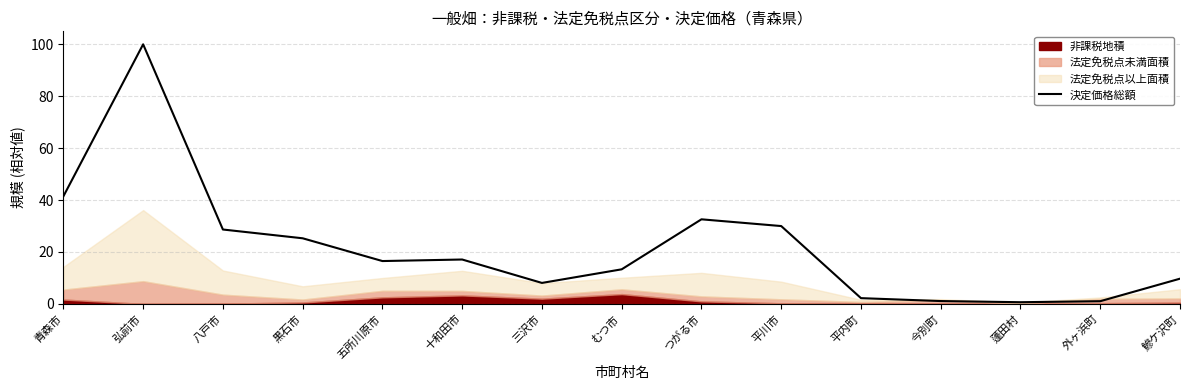

True or false: the data shows 36.5 at 黒石市.

False